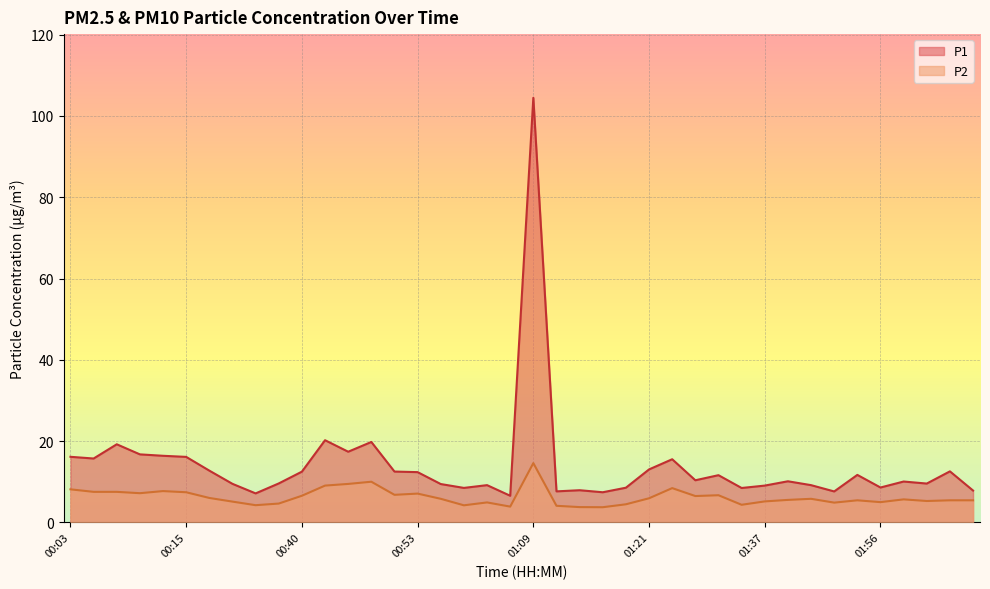

True or false: P2 and P1 intersect in this chart.

False